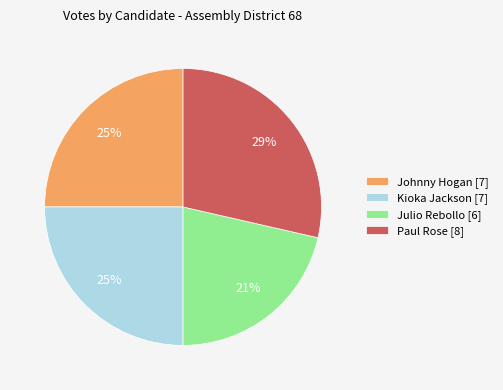

Is the sum of Paul Rose and Johnny Hogan greater than half?

Yes